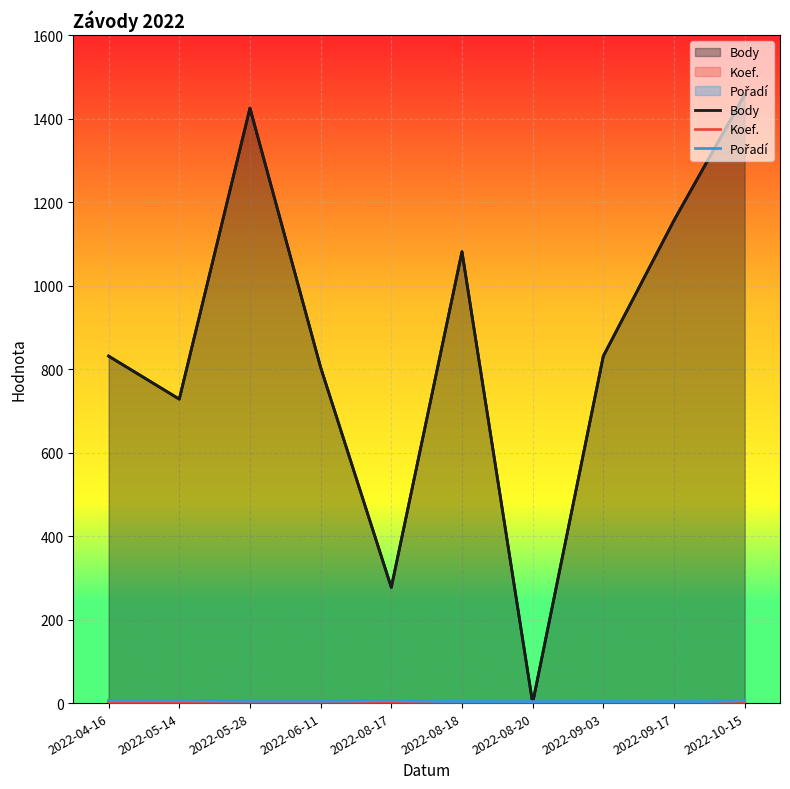

How many lines are shown in the chart?

3